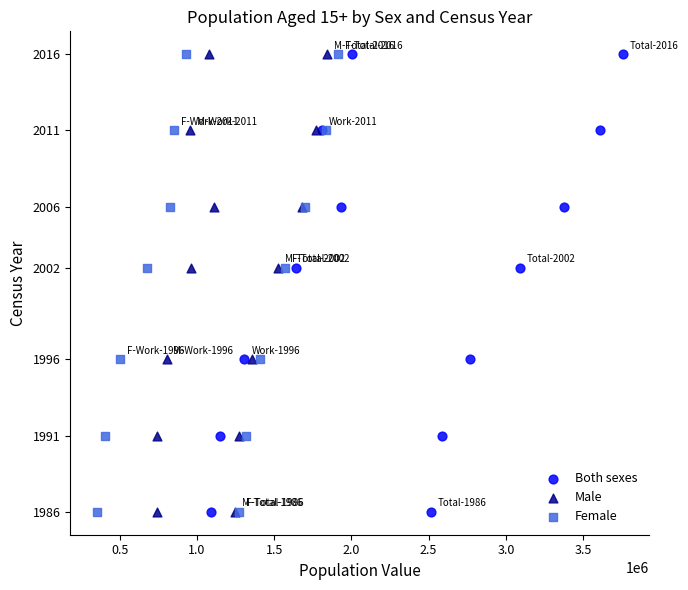

What are all the series names shown in the legend?

Both sexes, Male, Female